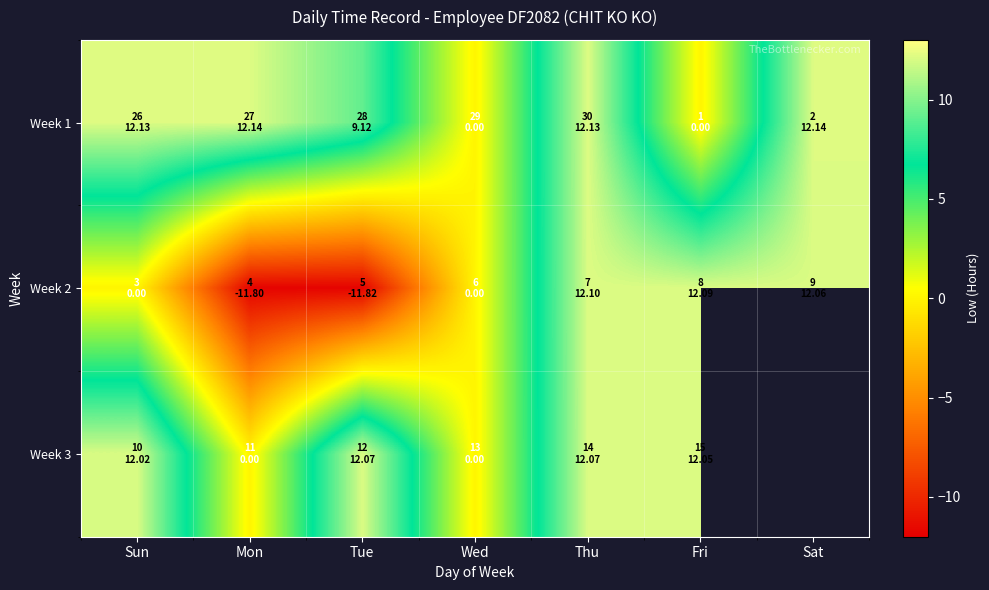

At Wed, list the series in order from smallest to largest.

Week 1, Week 2, Week 3